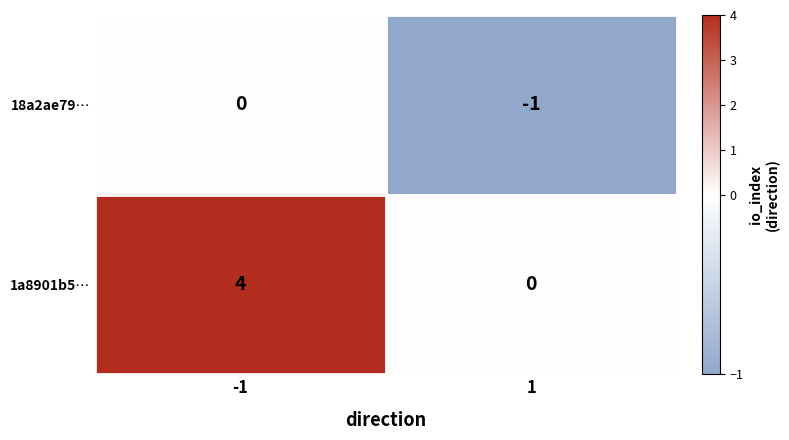

The 18a2ae79… series shows -1 at -1. True or false?

False